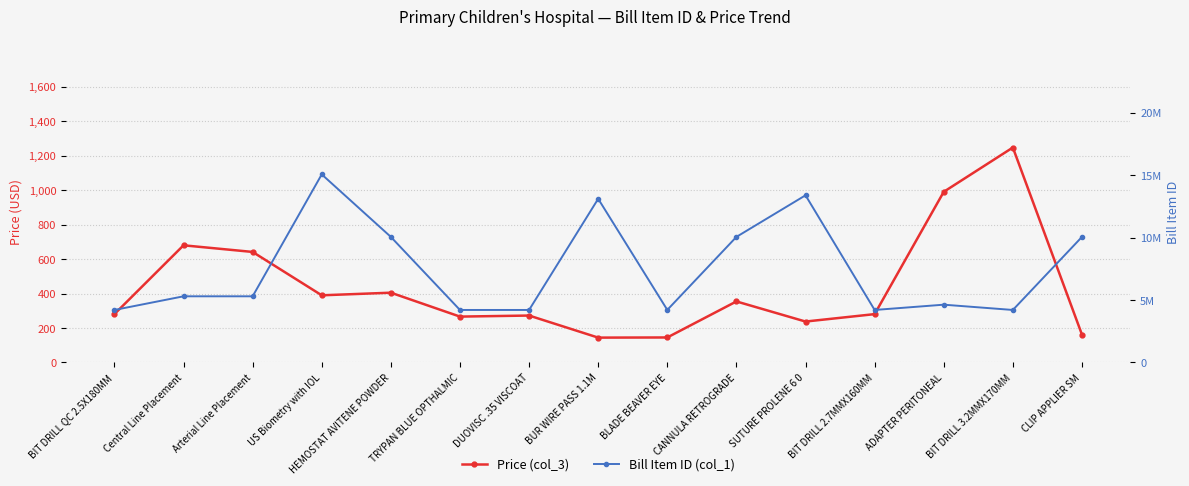

The value of Price (col_3) at US Biometry with IOL is 390.0. True or false?

True